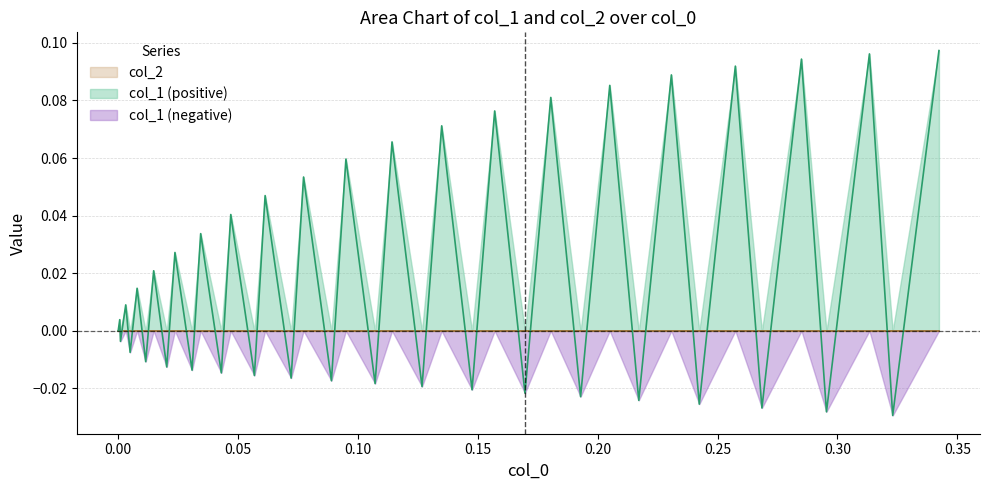

What is the difference between the second highest and second lowest values?

0.1